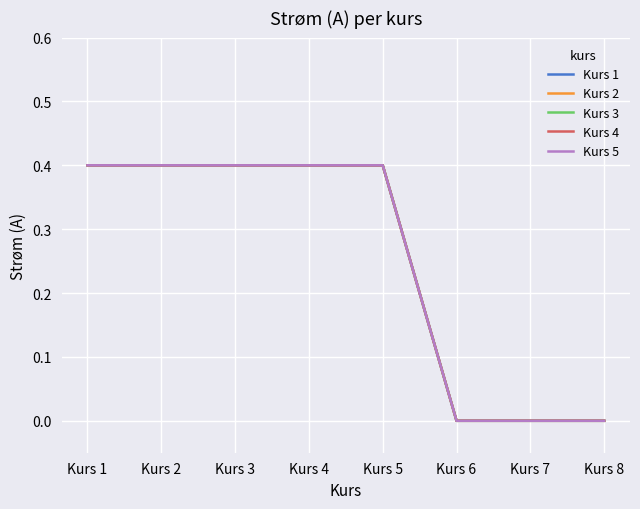

Reading left to right, extract all data points from this chart.

Kurs 1: 0.4	0.4	0.4	0.4	0.4	0.0	0.0	0.0
Kurs 2: 0.4	0.4	0.4	0.4	0.4	0.0	0.0	0.0
Kurs 3: 0.4	0.4	0.4	0.4	0.4	0.0	0.0	0.0
Kurs 4: 0.4	0.4	0.4	0.4	0.4	0.0	0.0	0.0
Kurs 5: 0.4	0.4	0.4	0.4	0.4	0.0	0.0	0.0